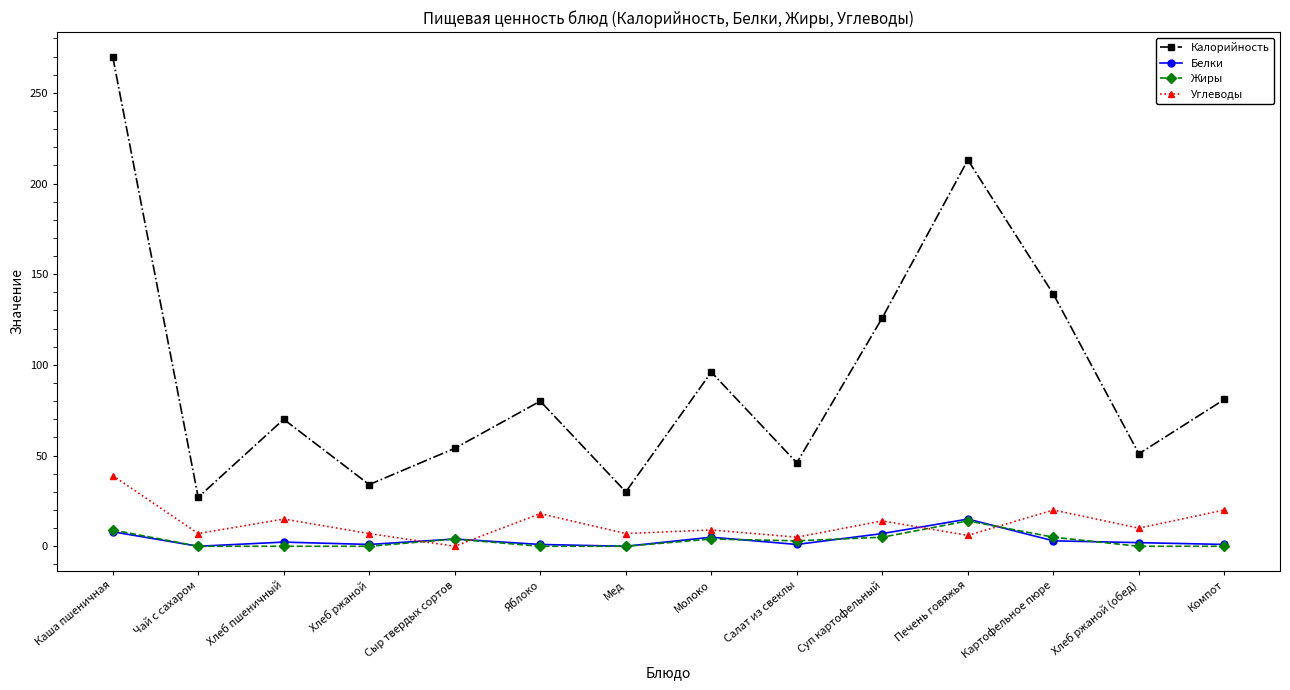

At which label does Калорийность reach its peak?

Каша пшеничная